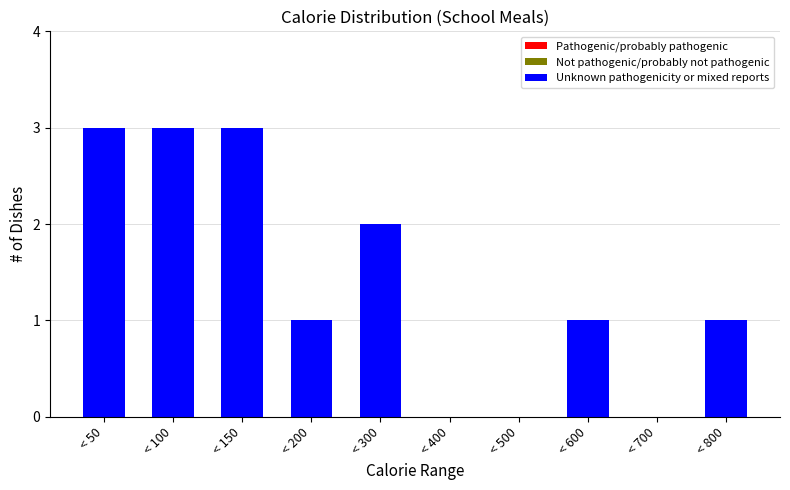

Reading left to right, extract all data points from this chart.

< 50=3	< 100=3	< 150=3	< 200=1	< 300=2	< 400=0	< 500=0	< 600=1	< 700=0	< 800=1